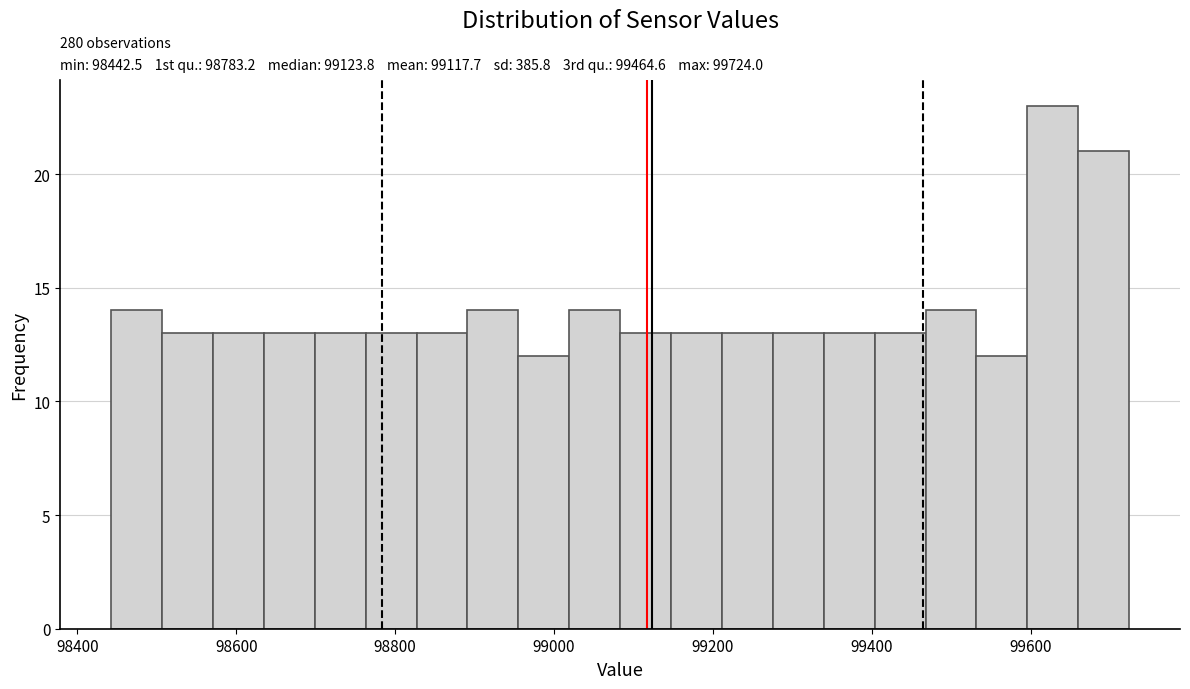

Around what value on the x-axis is the tallest bar? Give the approximate position of its centre, as read against the axis.

99620